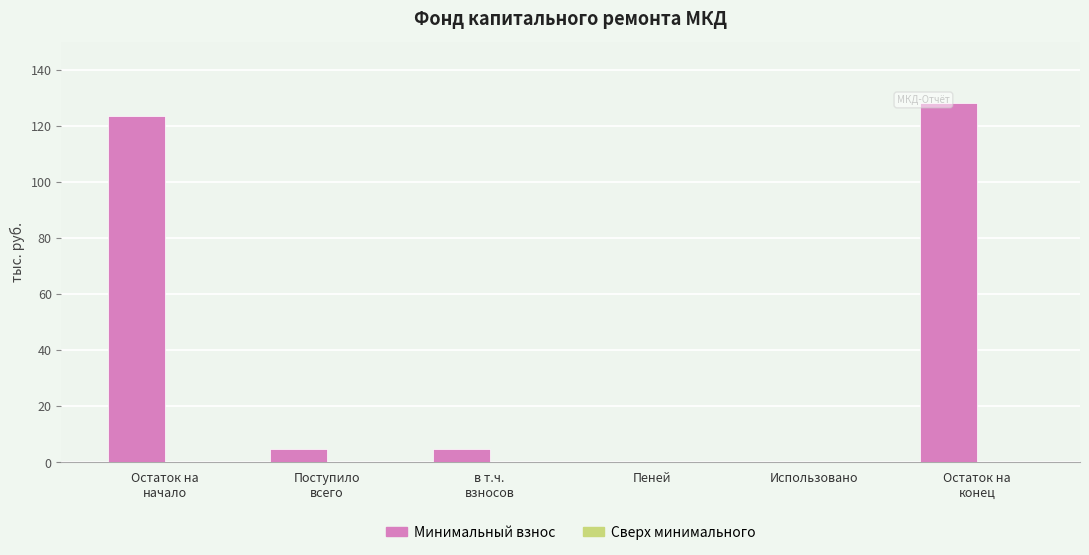

Is it true that the value at Использовано is 64.1?

False